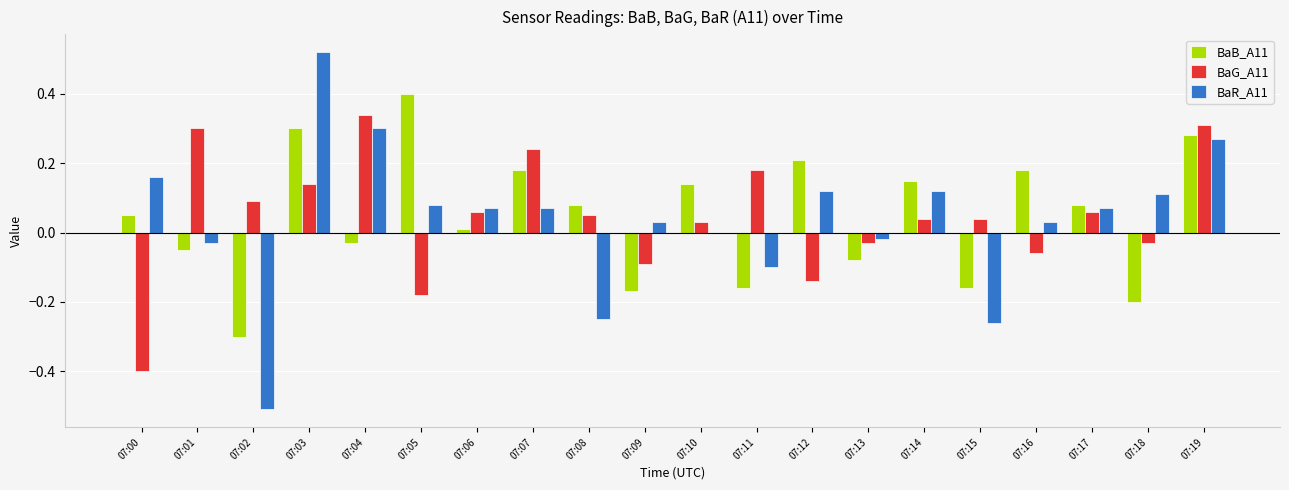

What is the maximum value for BaB_A11?

0.4